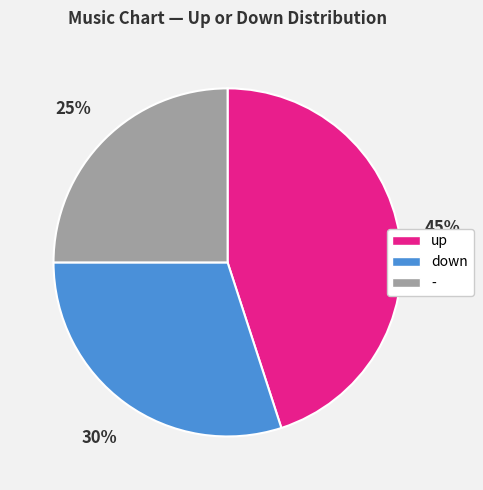

Which category has the biggest portion of the pie?

up